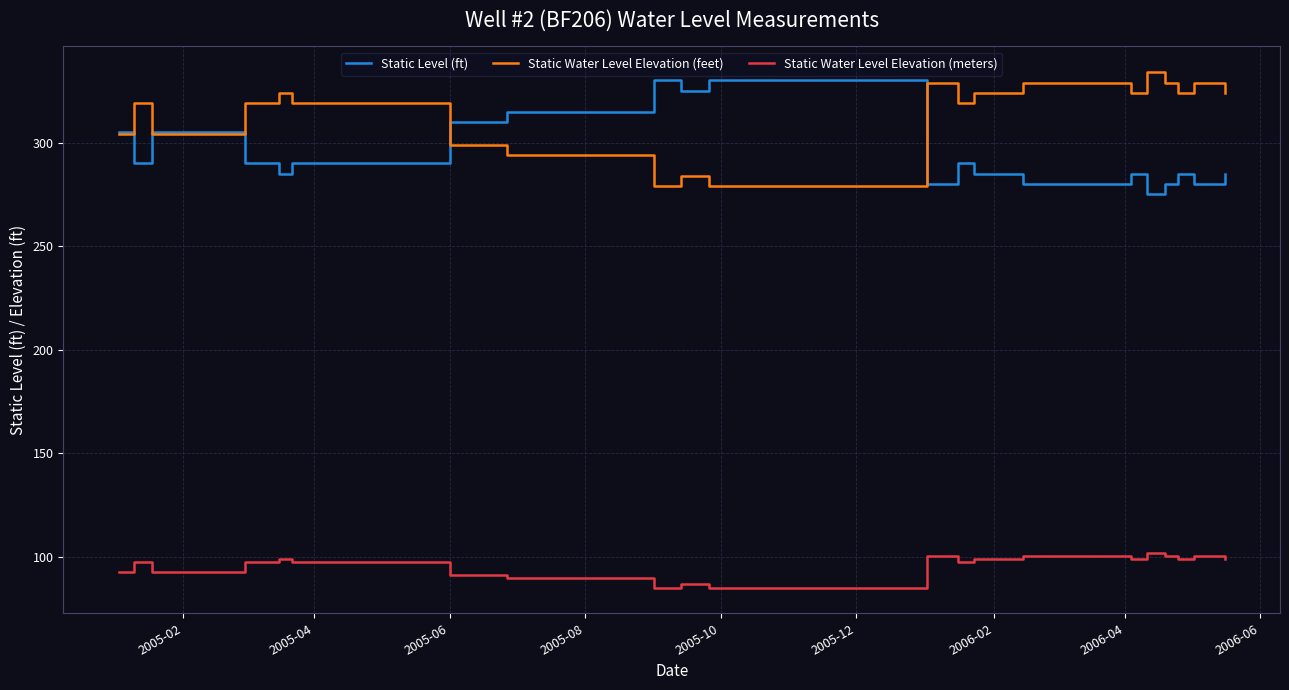

True or false: Static Level (ft) and Static Water Level Elevation (meters) intersect in this chart.

False